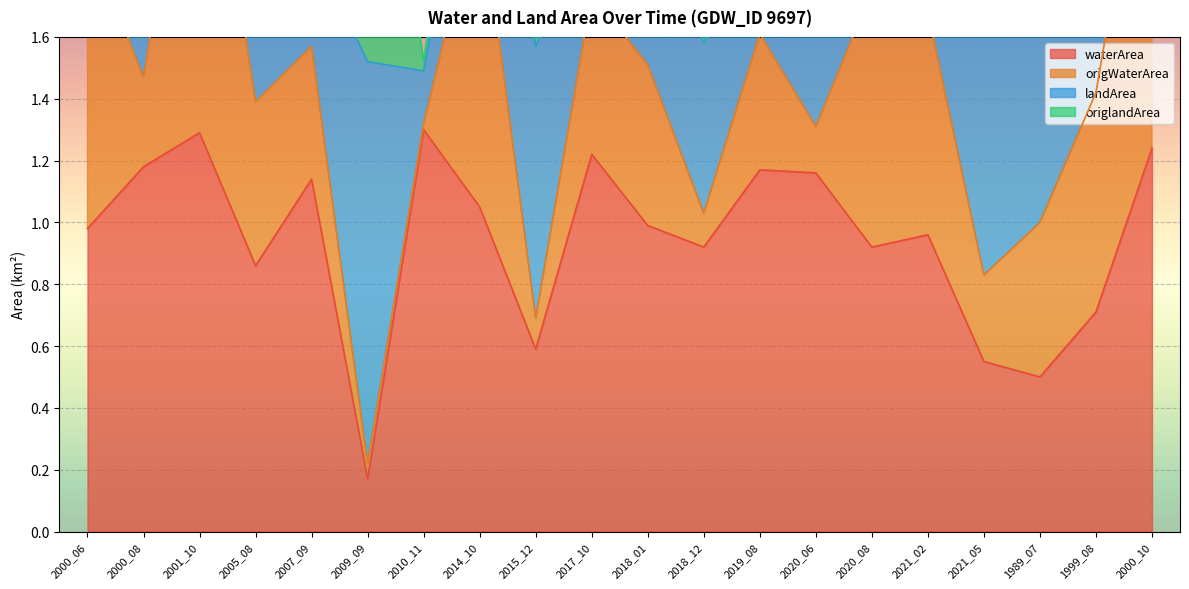

What is the total value across all series at 2021_02?

3.1